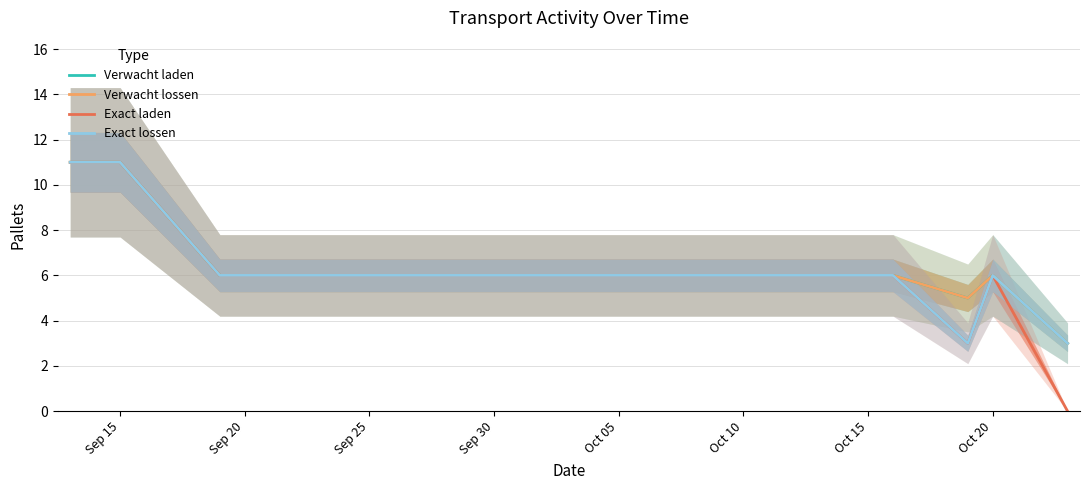

True or false: Verwacht laden and Exact laden cross at least once.

False